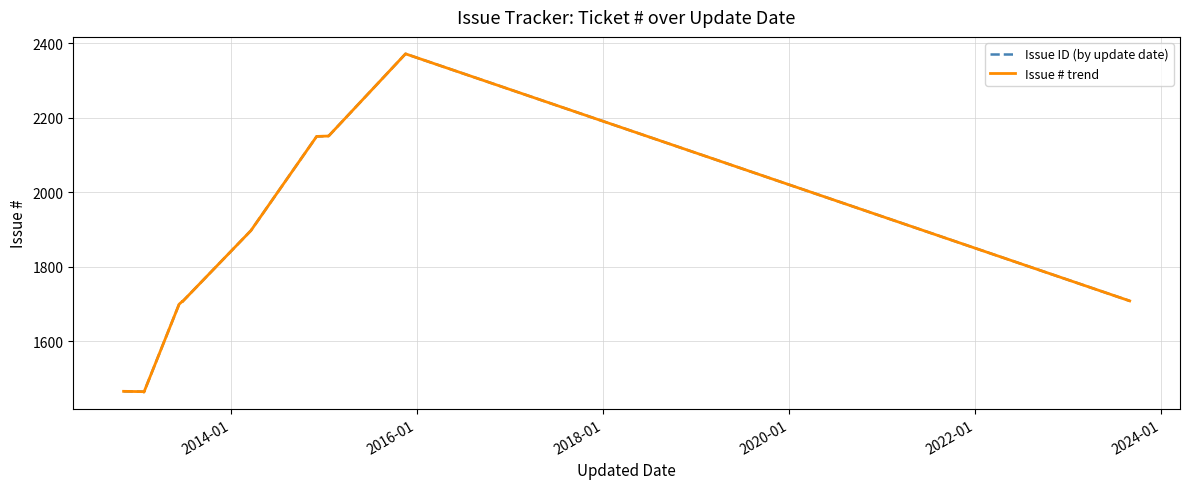

True or false: Issue ID (by update date) and Issue # trend intersect in this chart.

False